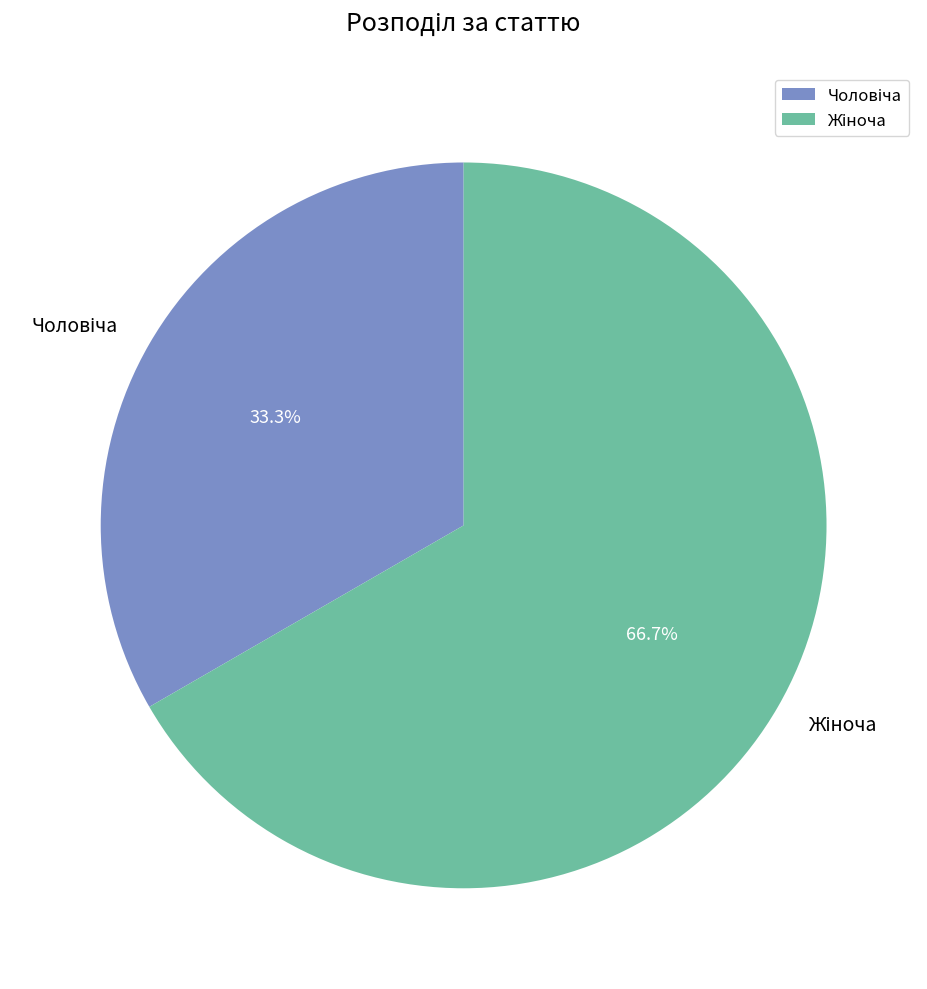

Is there any slice that represents more than half of the pie?

Yes